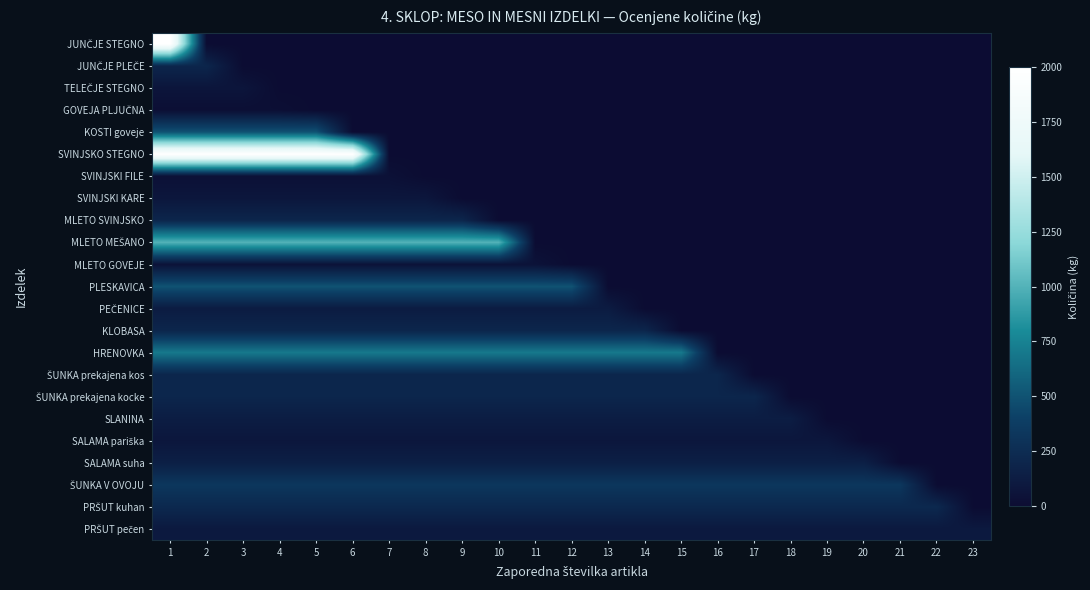

Which category has the lowest value across all series?

2